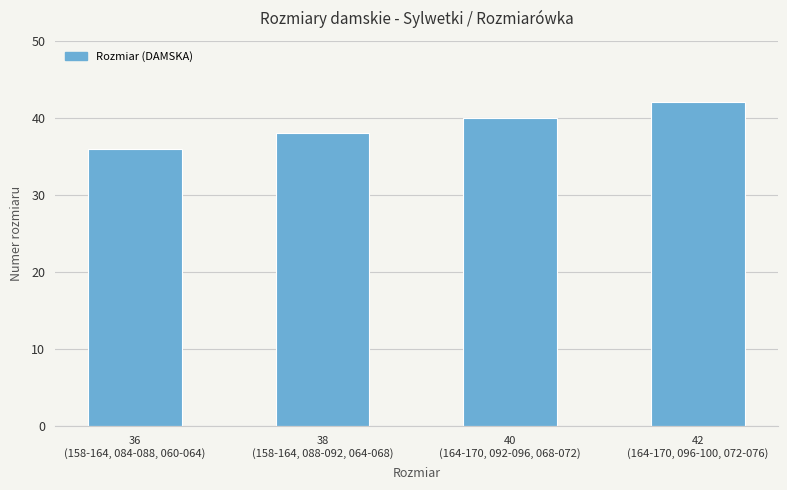

Approximately how many times larger is the value at 36
(158-164, 084-088, 060-064) compared to 40
(164-170, 092-096, 068-072)?

0.9